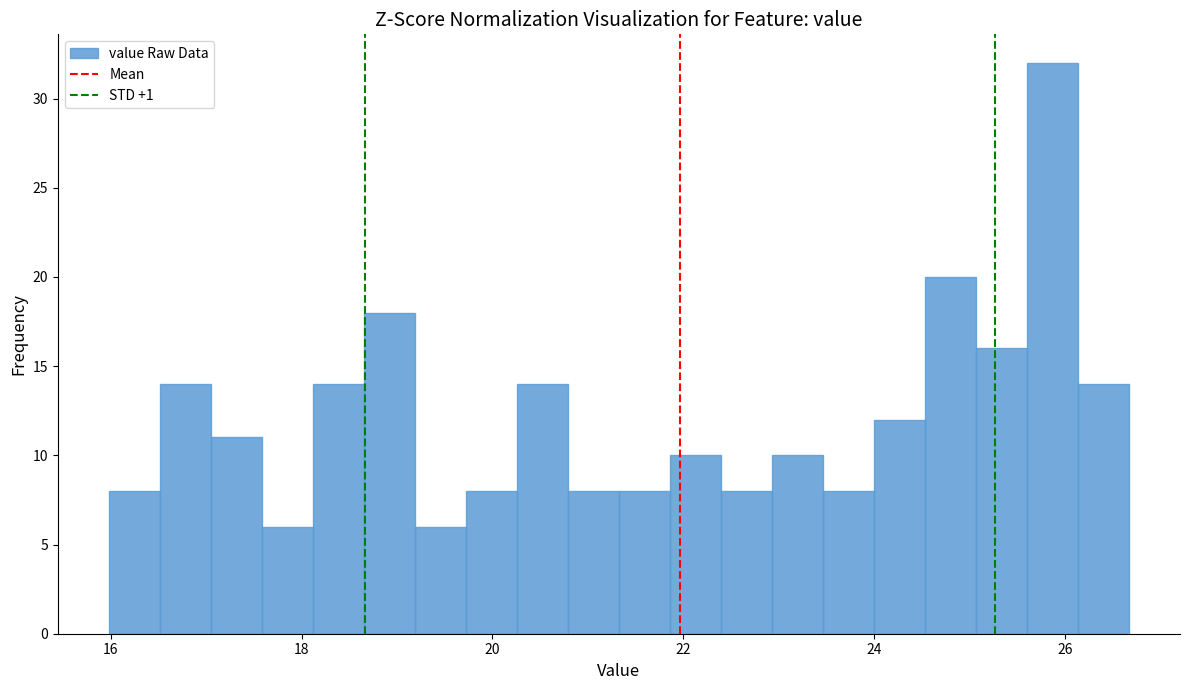

Read against the x-axis, roughly where is the centre of the tallest bar?

25.8